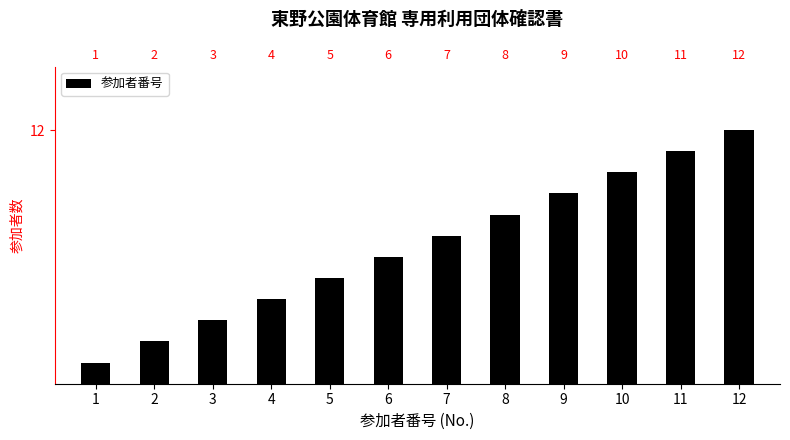

What is the average value?

6